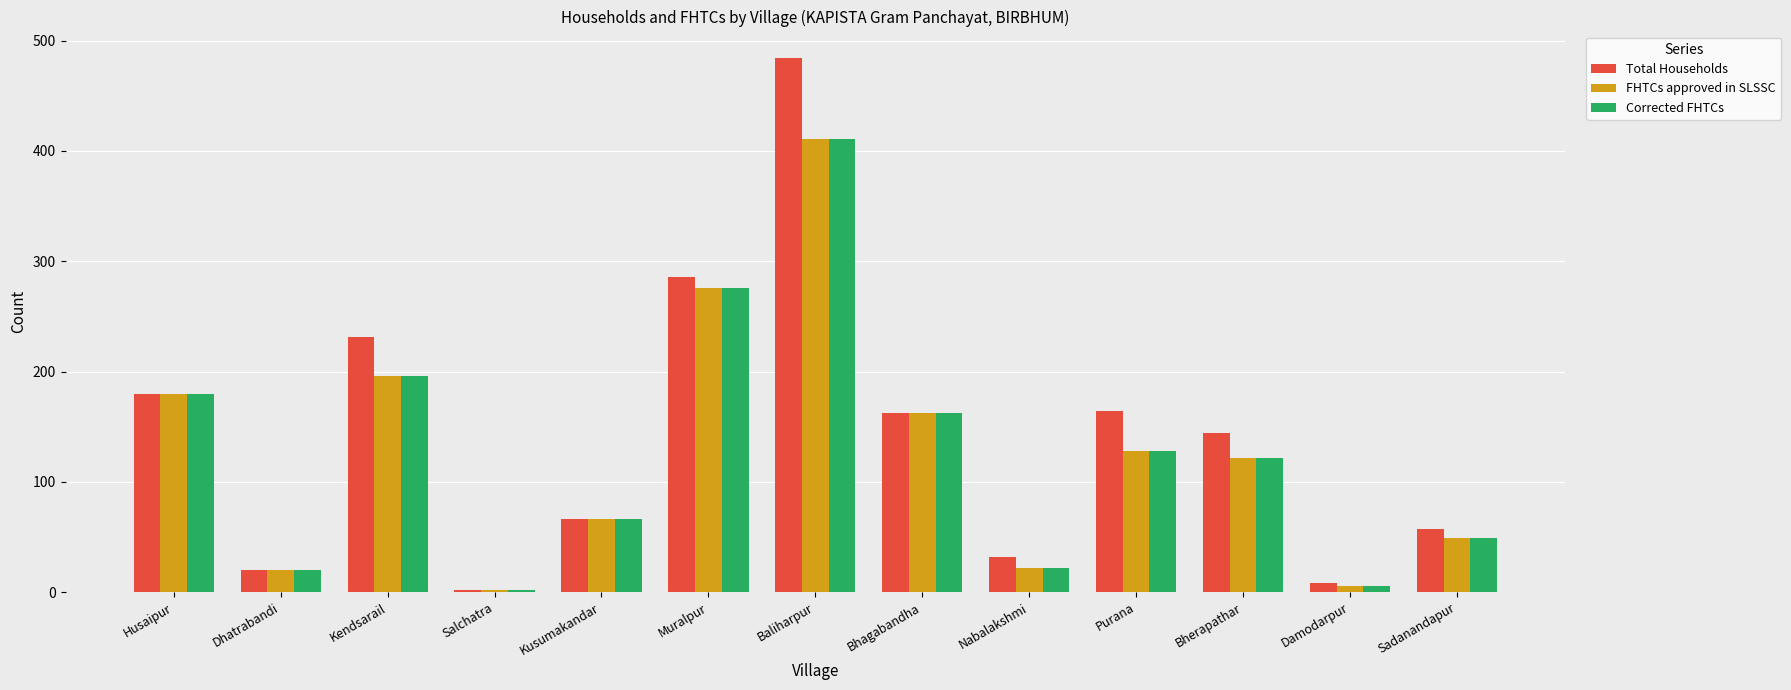

True or false: Corrected FHTCs has a value of 39 at Purana.

False